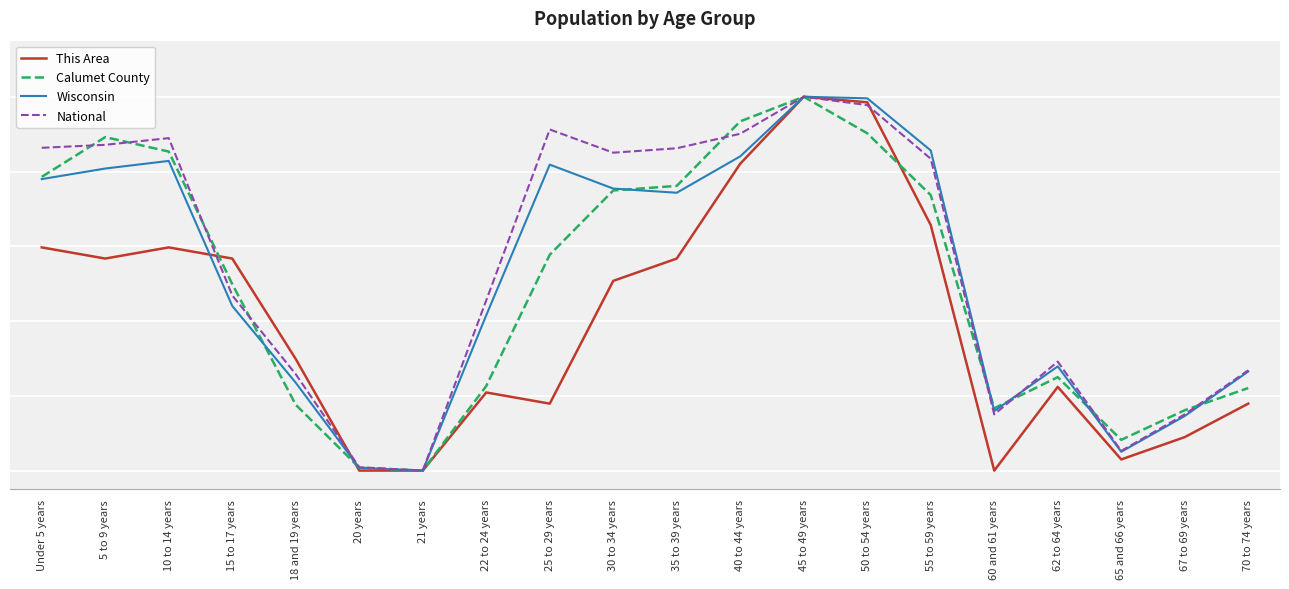

What position from the right is 62 to 64 years?

4